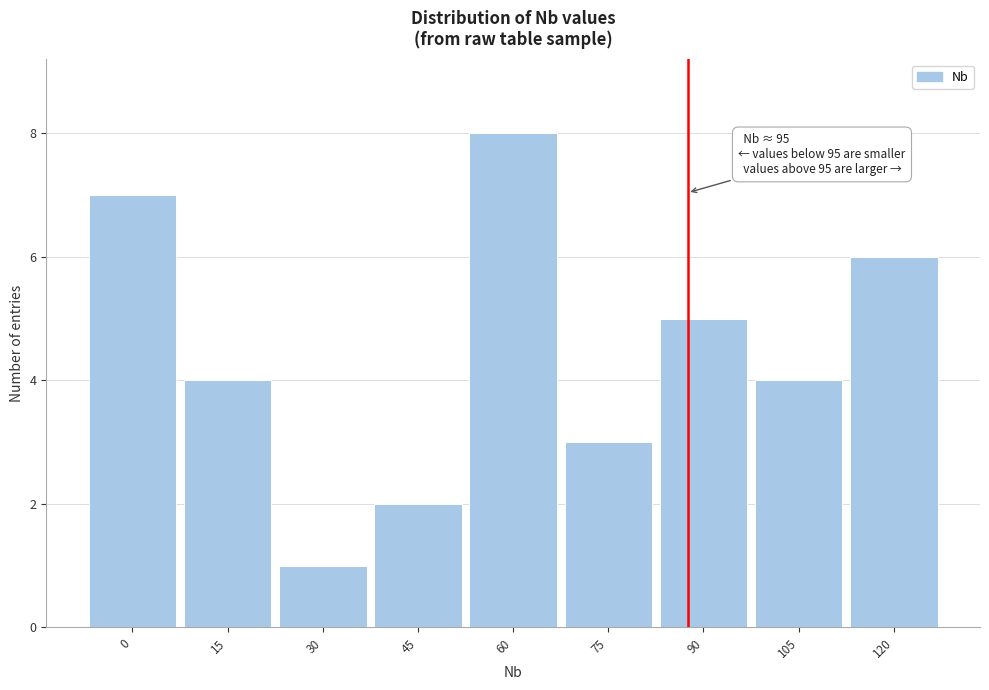

Reading left to right, list all the values displayed in this chart.

0=7	15=4	30=1	45=2	60=8	75=3	90=5	105=4	120=6